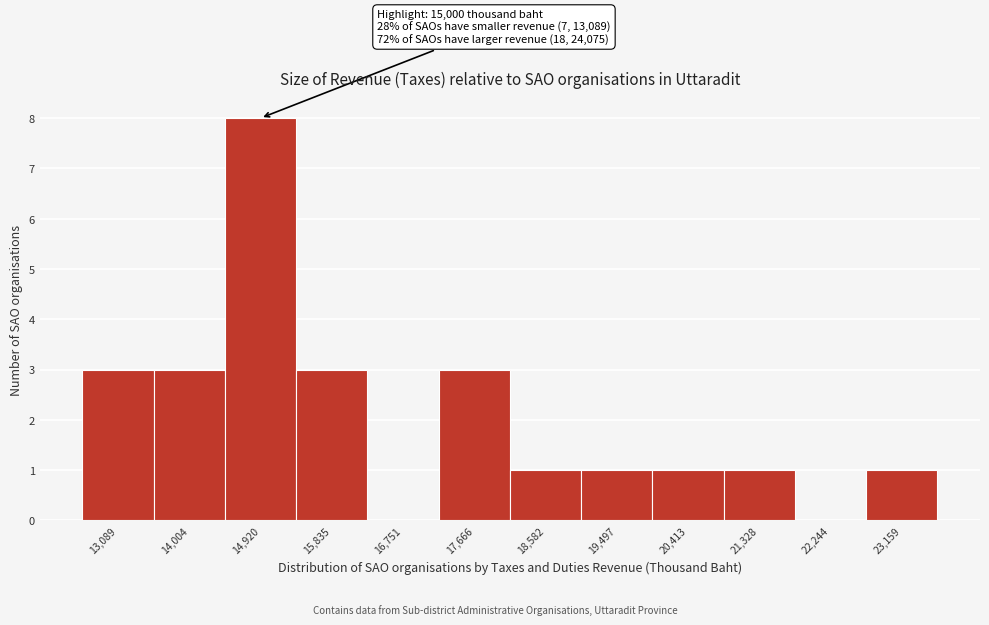

Reading left to right, extract all data points from this chart.

13,089=3	14,004=3	14,920=8	15,835=3	16,751=0	17,666=3	18,582=1	19,497=1	20,413=1	21,328=1	22,244=0	23,159=1